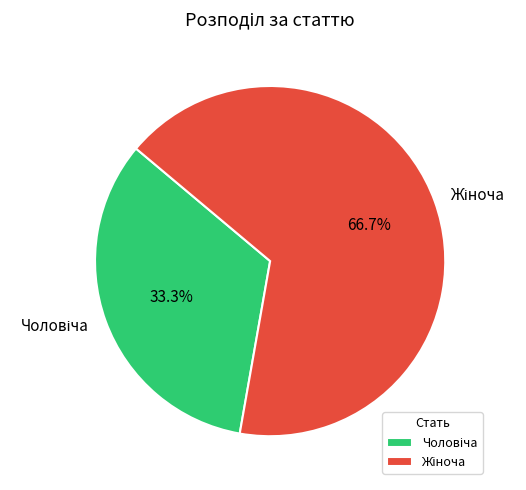

Is there any slice that represents more than half of the pie?

Yes